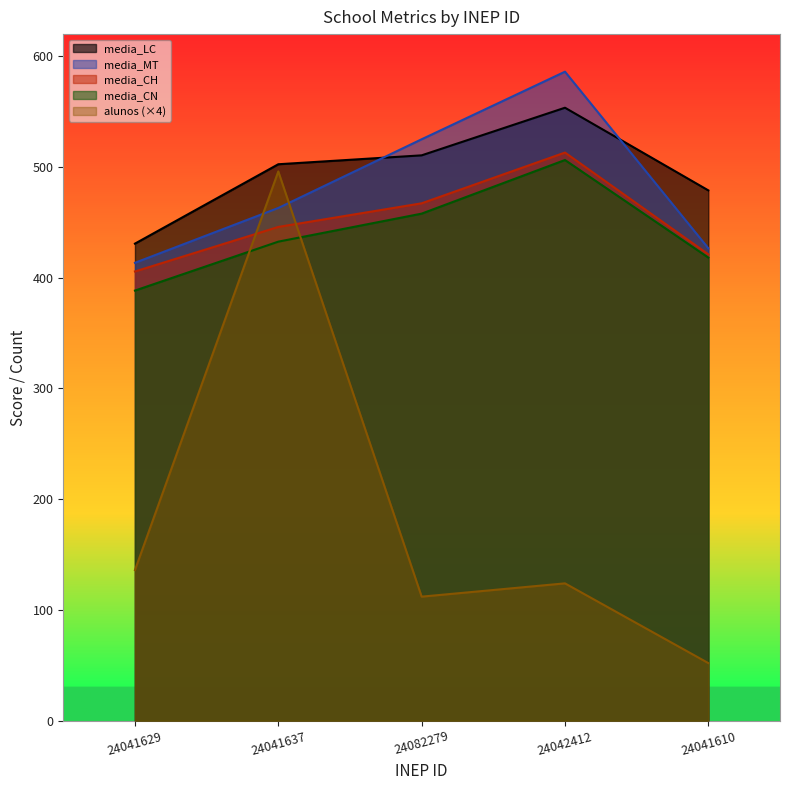

What is the spread (max minus min) of values at 24082279?

413.0